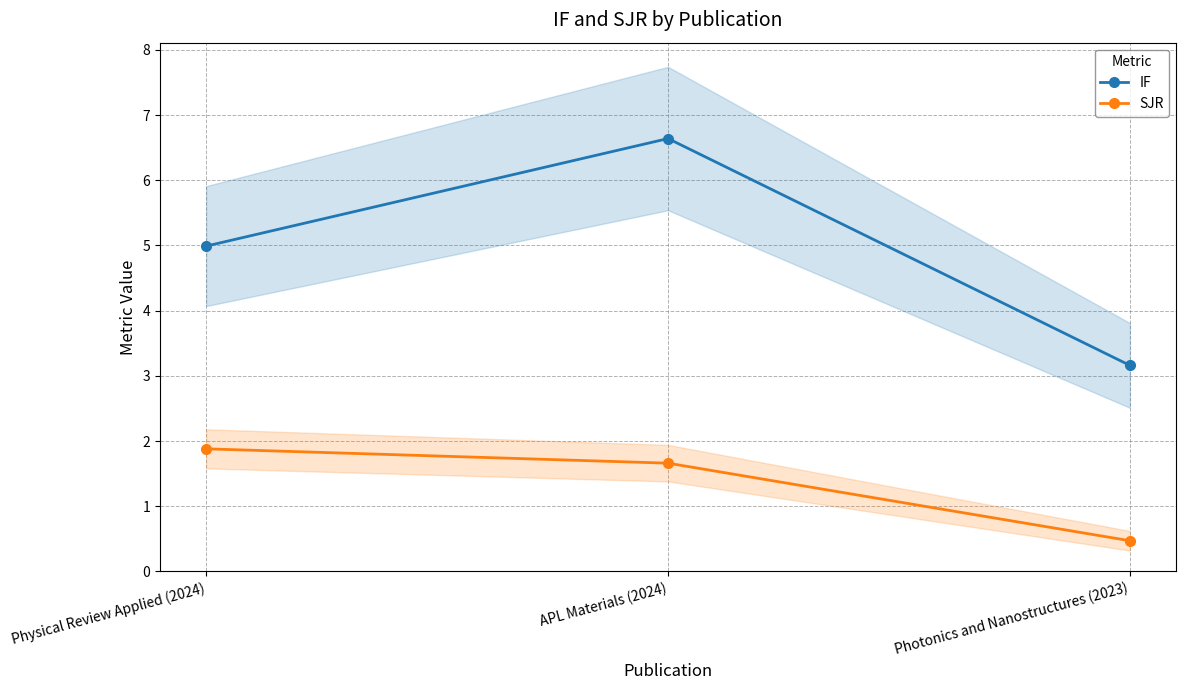

What is the difference between the maximum and minimum values in the SJR series?

1.4